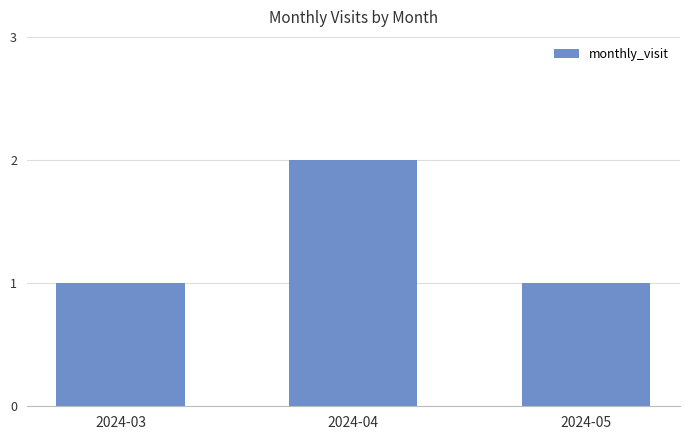

True or false: the data shows 1 at 2024-03.

True